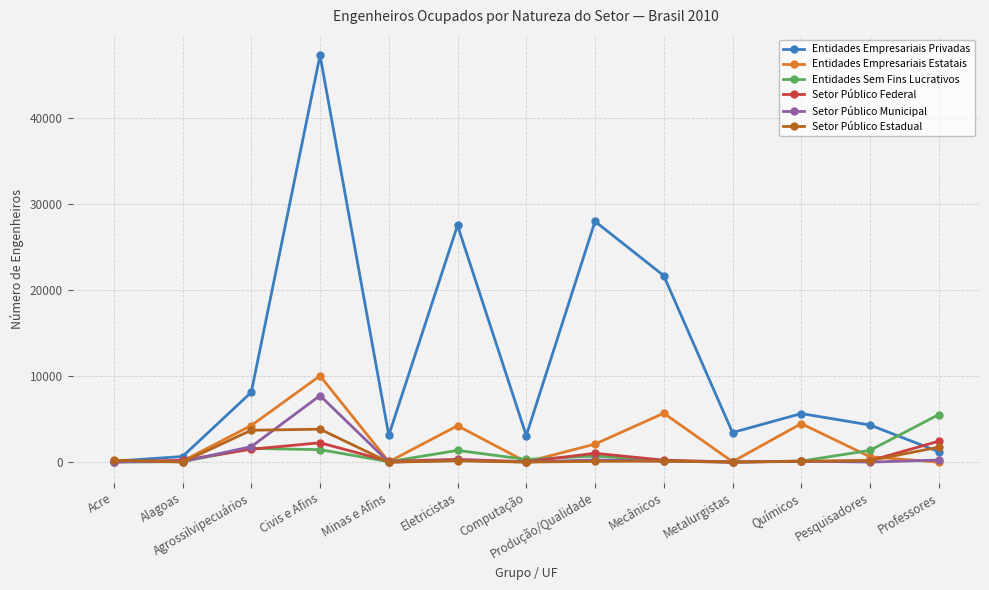

What is the greatest value displayed?

47252